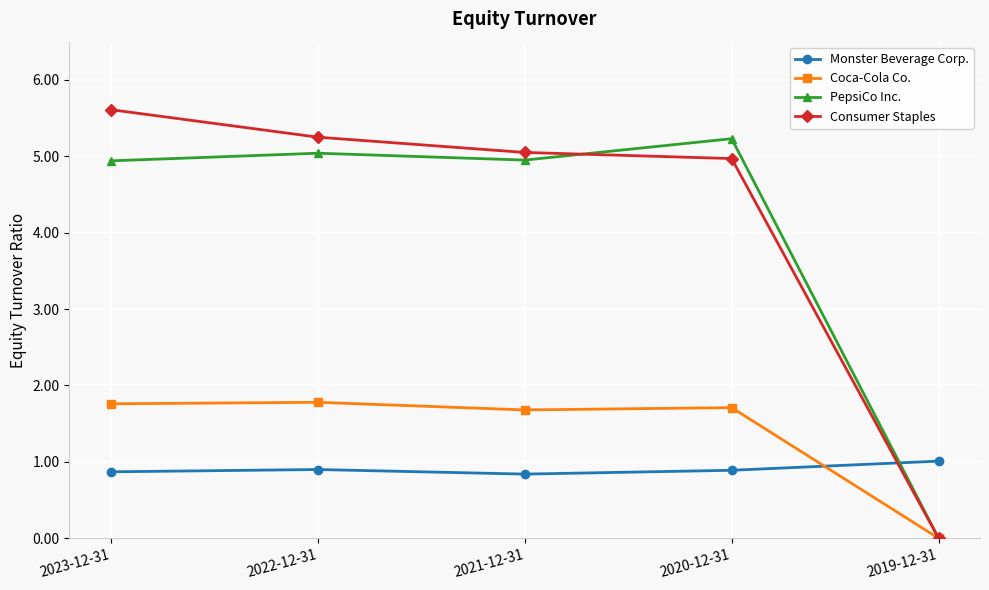

What position from the left is 2021-12-31?

3